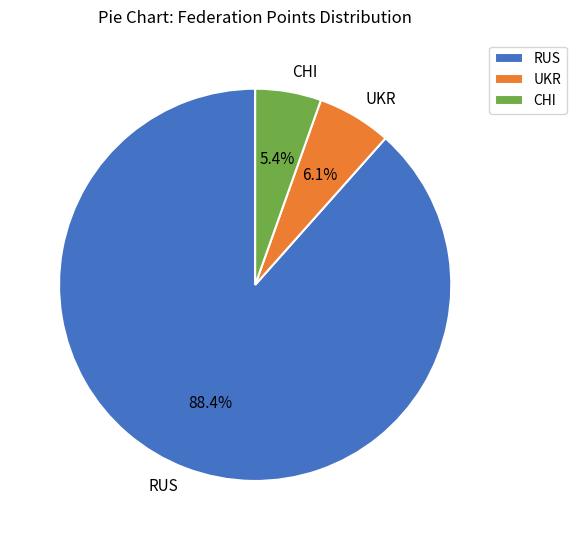

Between RUS and UKR, which is larger?

RUS